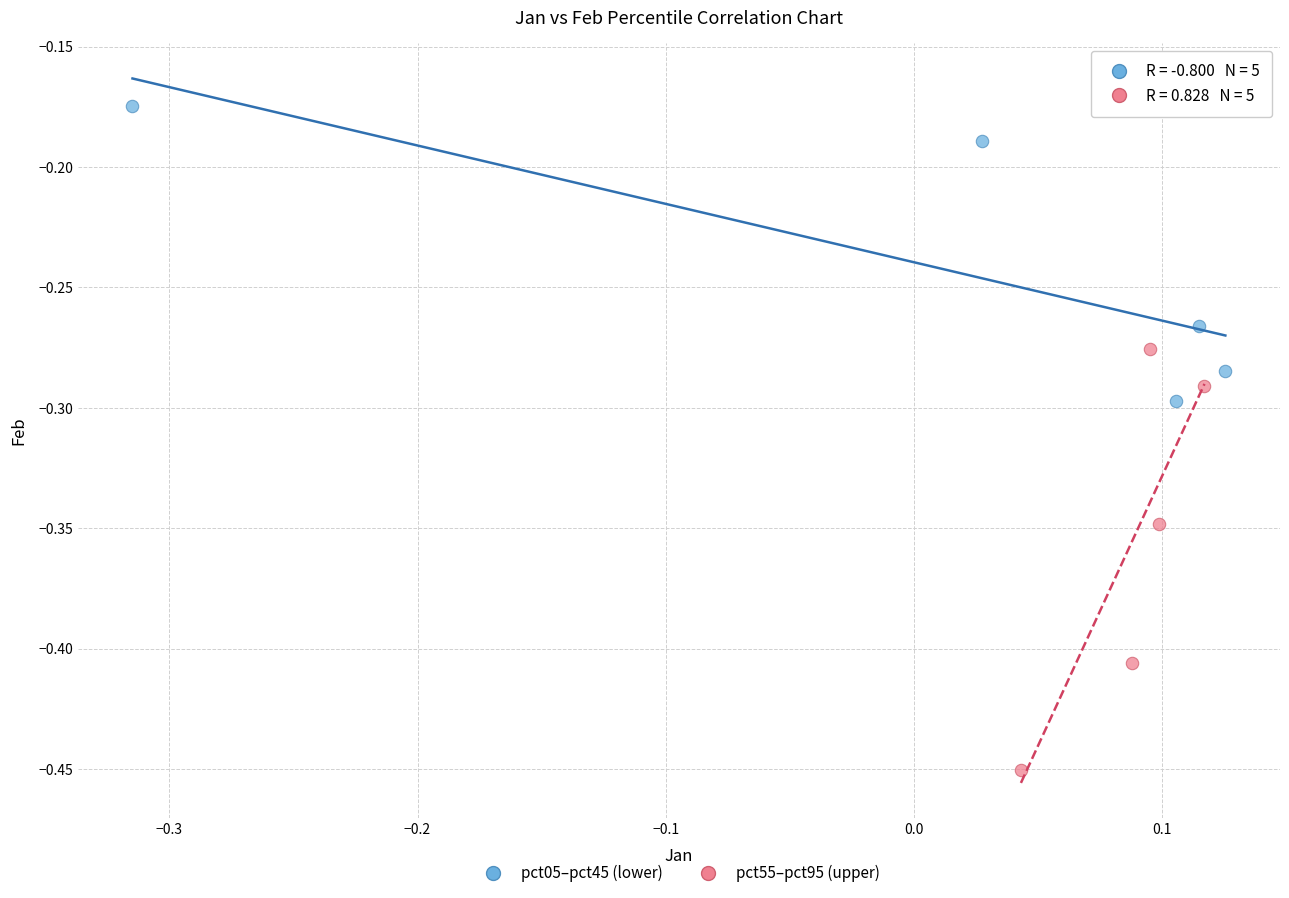

Which series reaches the maximum Y coordinate?

pct05–pct45 (lower)